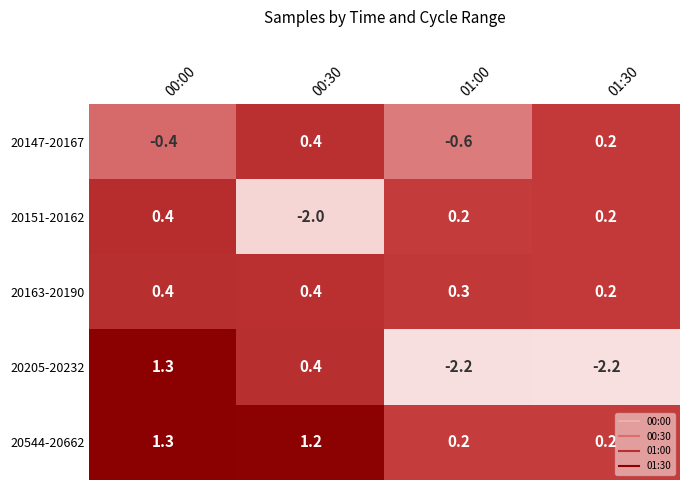

How many 20163-20190 values are between 0 and 1?

4